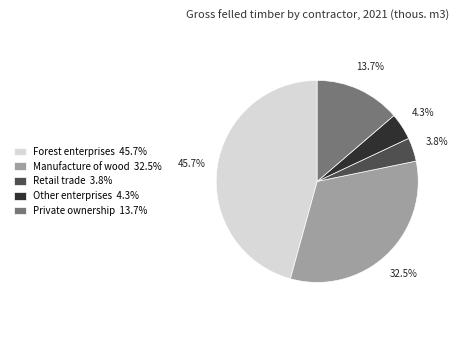

To the nearest percent, what is the difference between the Other enterprises and Manufacture of wood slice percentages?

28%